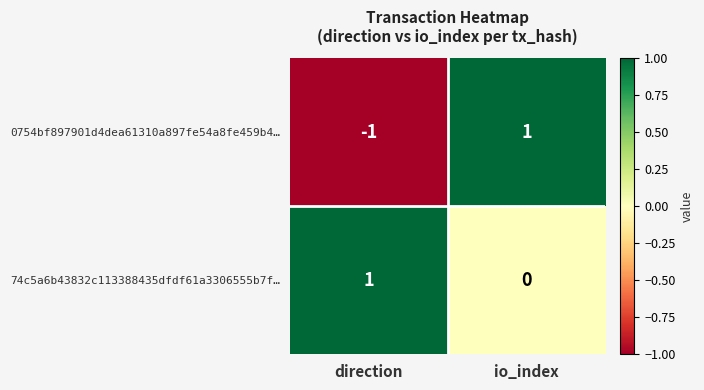

The 74c5a6b43832c113388435dfdf61a3306555b7f… series shows 0 at io_index. True or false?

True